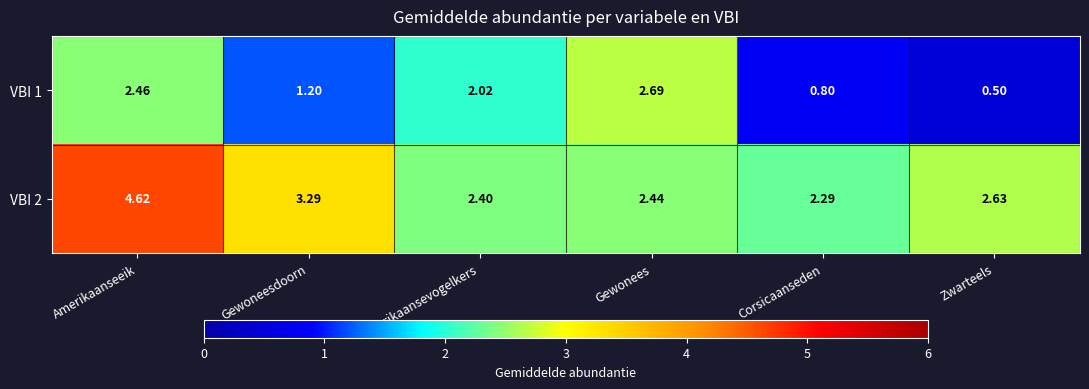

Which label corresponds to the smallest value in the chart?

Zwarteels